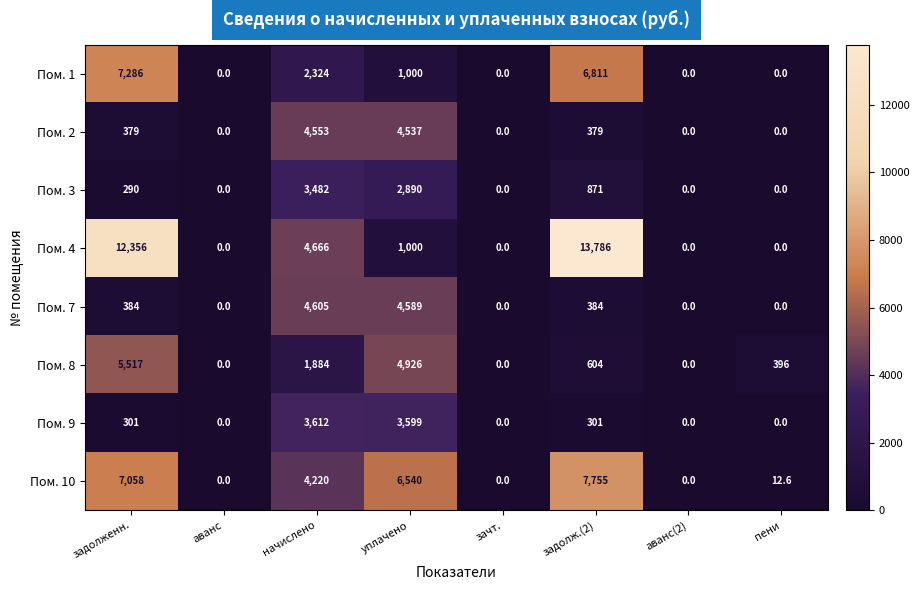

At which label does Пом. 7 reach its peak?

начислено